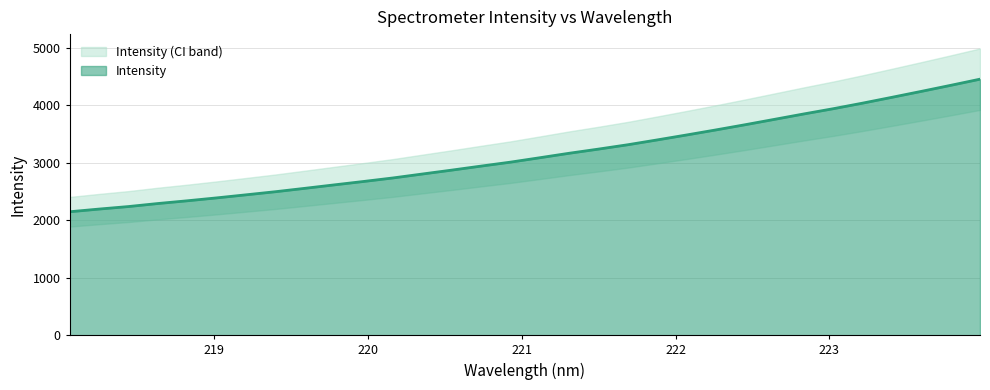

How many data points are less than 3087?

16